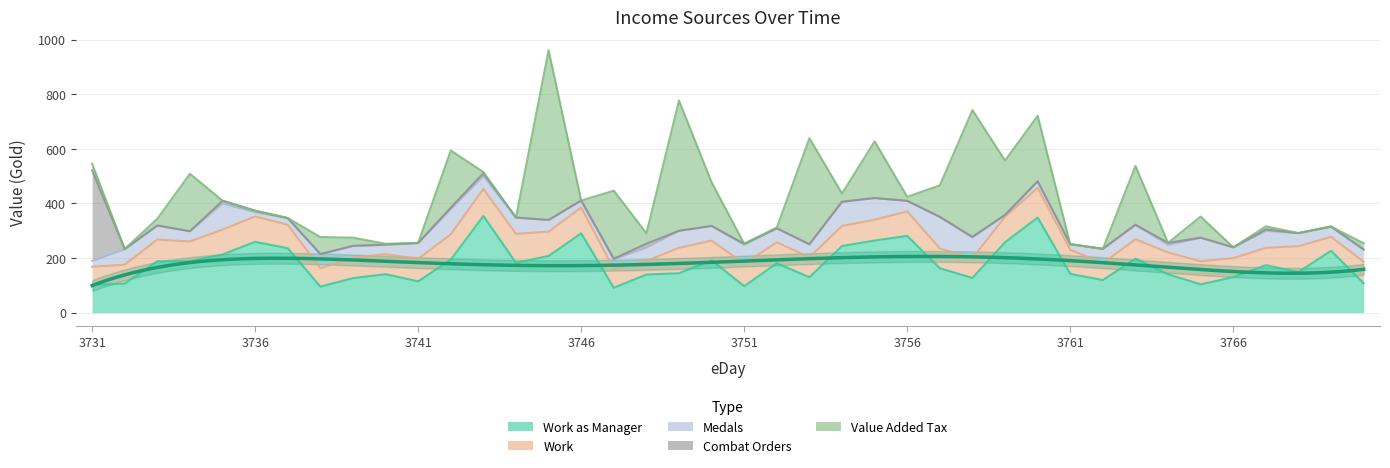

At 3747, list the series in order from smallest to largest.

Combat Orders, Medals, Work, Work as Manager, Value Added Tax